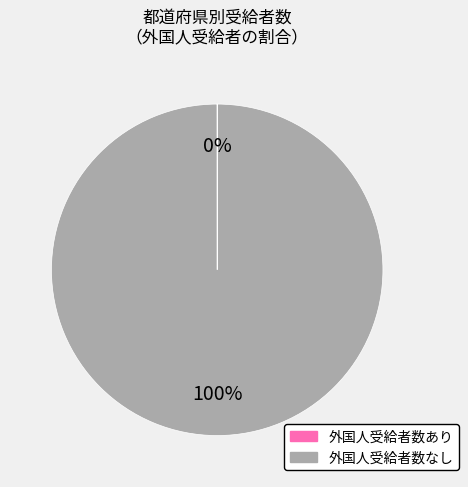

To the nearest percent, what is the average slice percentage?

50%